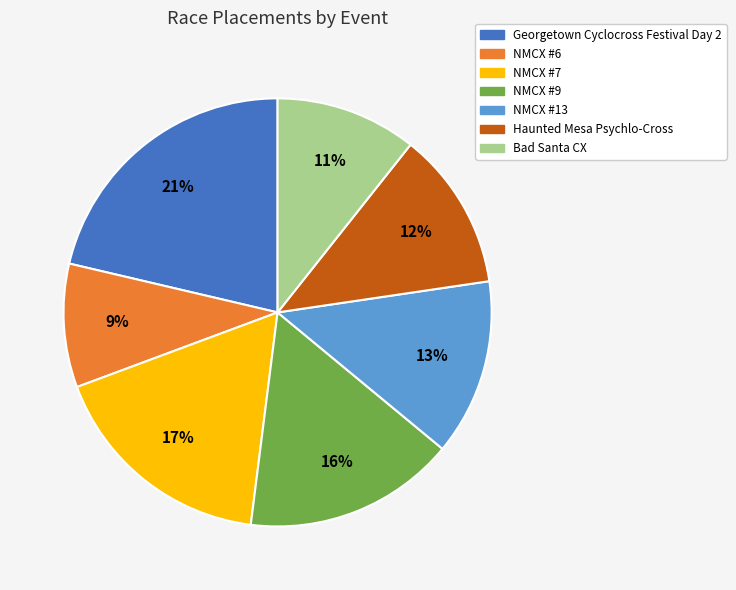

To the nearest percent, what is the difference between the largest and smallest slice percentages?

12%